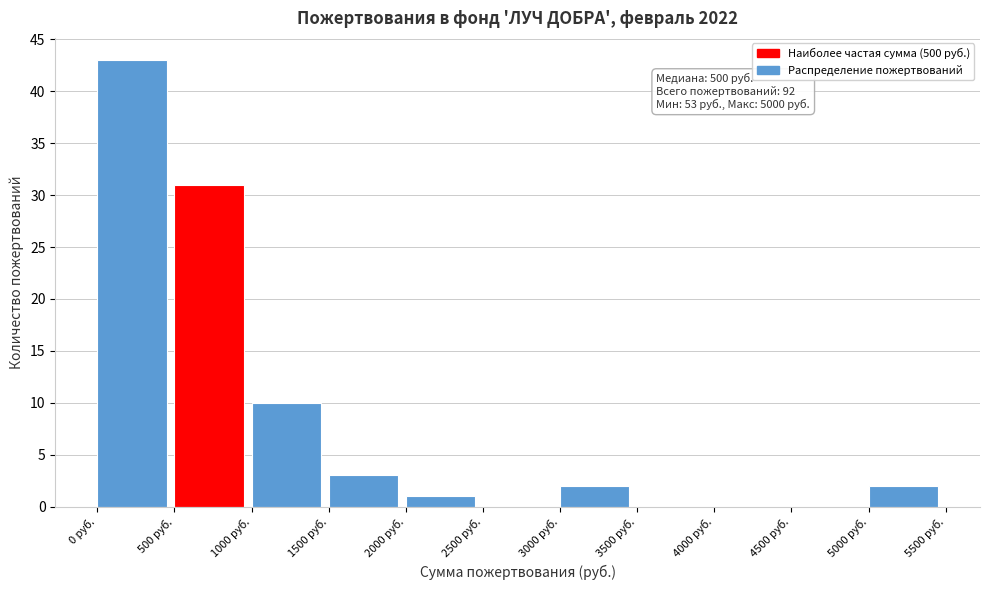

Over which range of the x-axis is the bar tallest?

0 to 500